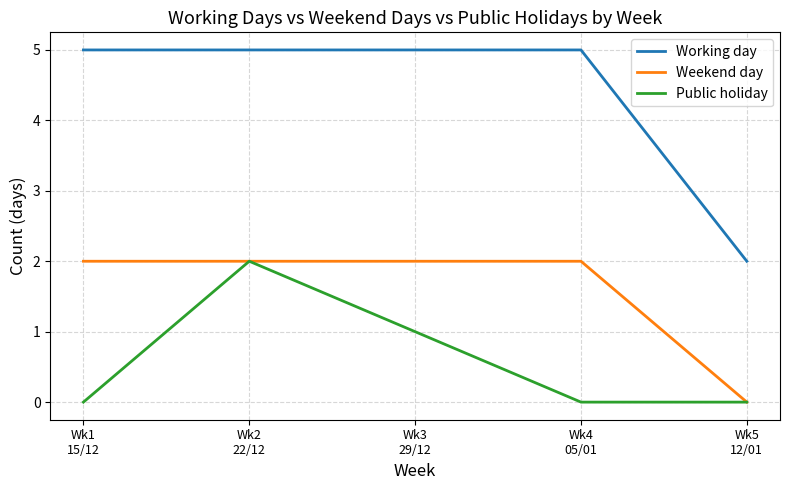

At how many categories does at least one series exceed 1?

5